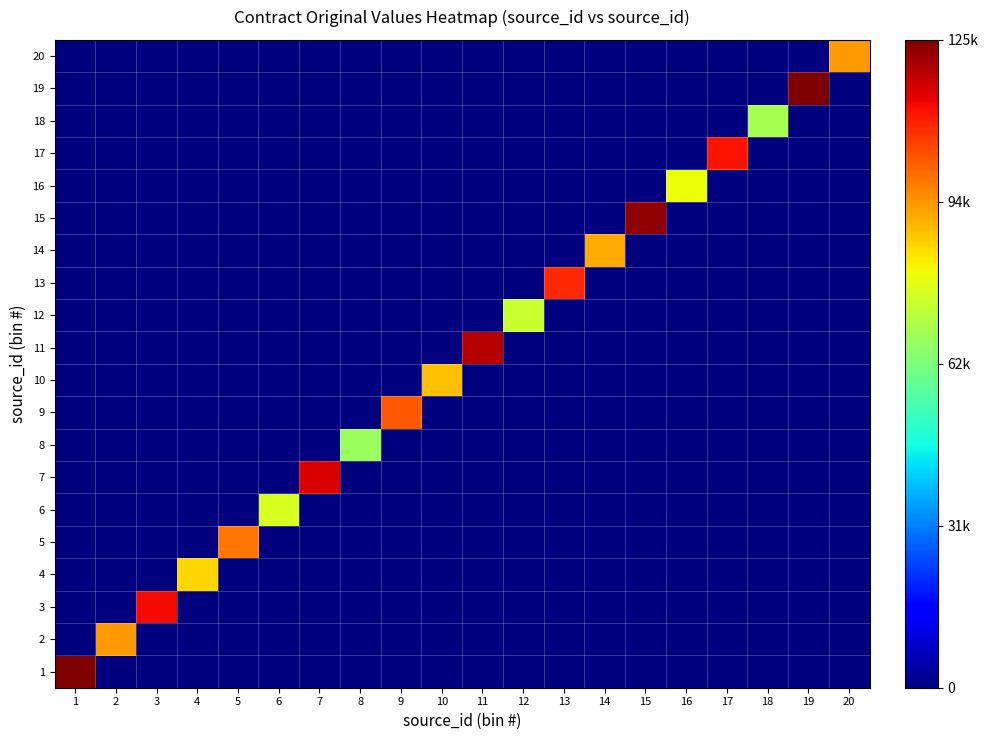

Which label corresponds to the smallest value in the chart?

2